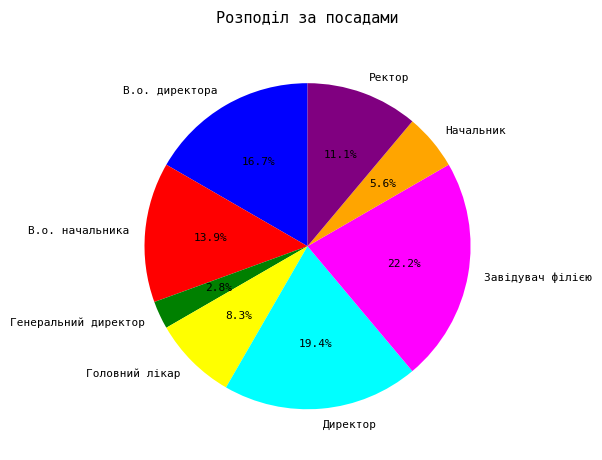

The В.о. директора slice represents 6% of the pie. True or false?

False